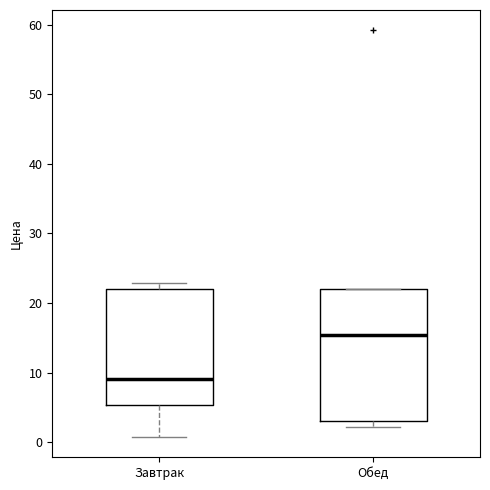

Where does the median line of the box for Завтрак sit on the y-axis? The values are not printed on the chart, so give them approximately, as read against the axis.

9